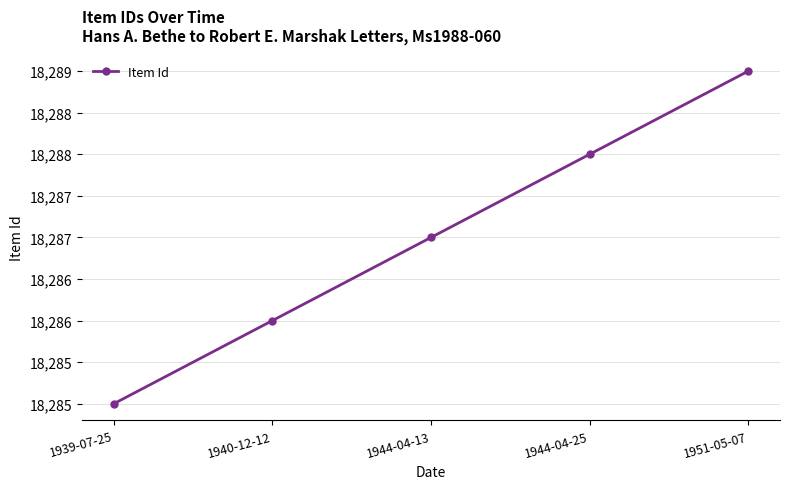

True or false: the data shows 29423 at 1940-12-12.

False